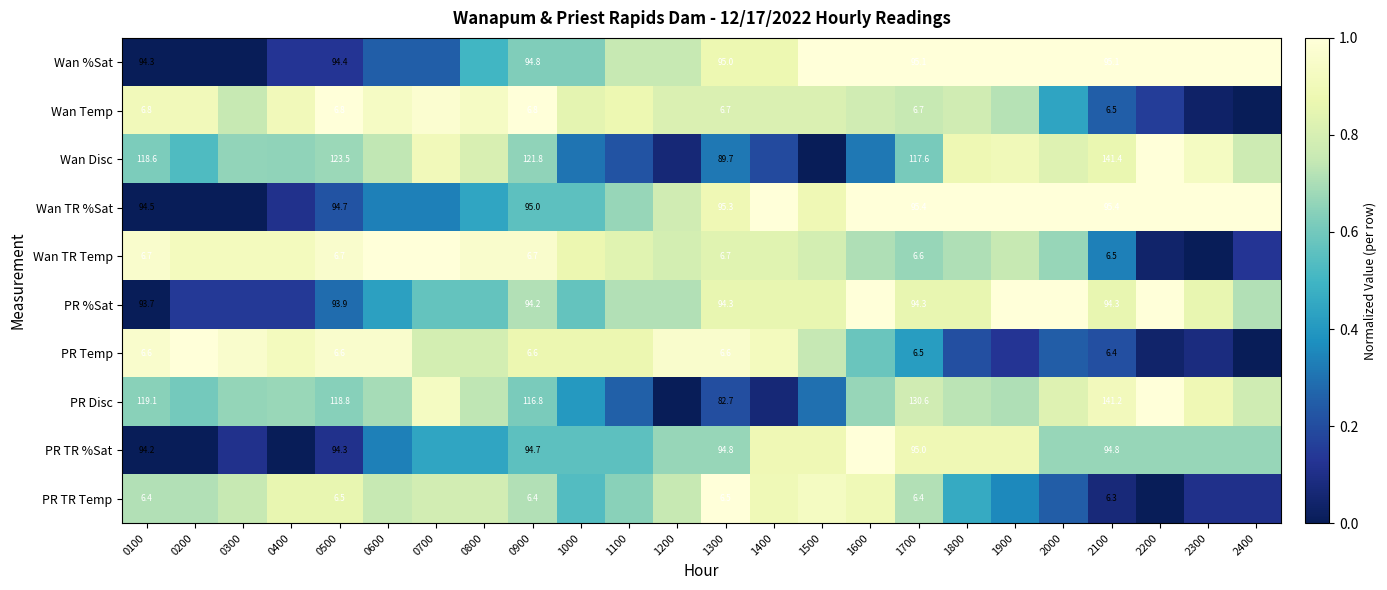

At which category is the sum across all series the highest?

1600